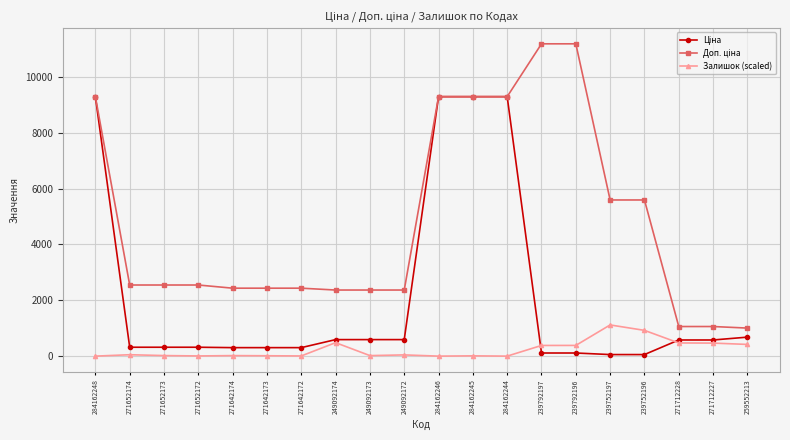

What position from the left is 271642173?

6